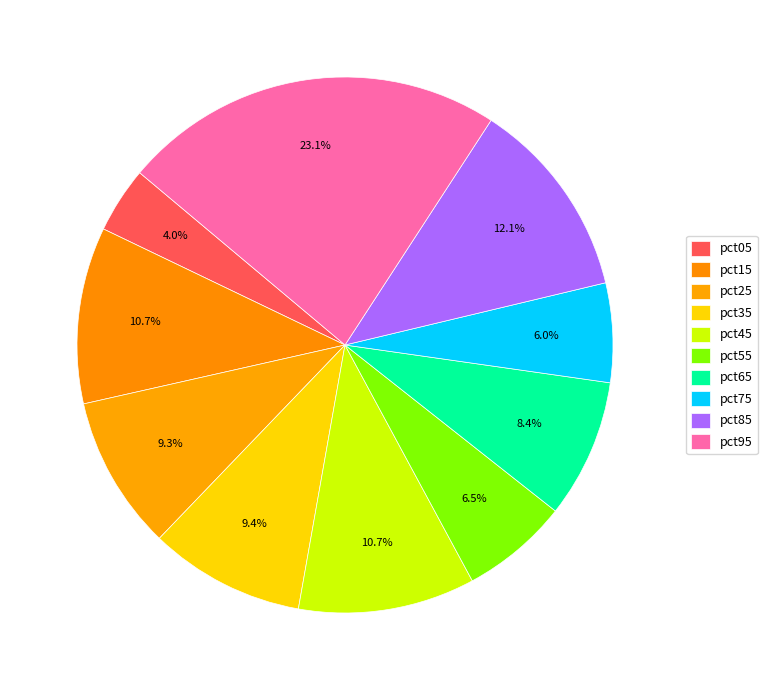

To the nearest percent, what is the difference between the largest and smallest slice percentages?

19%